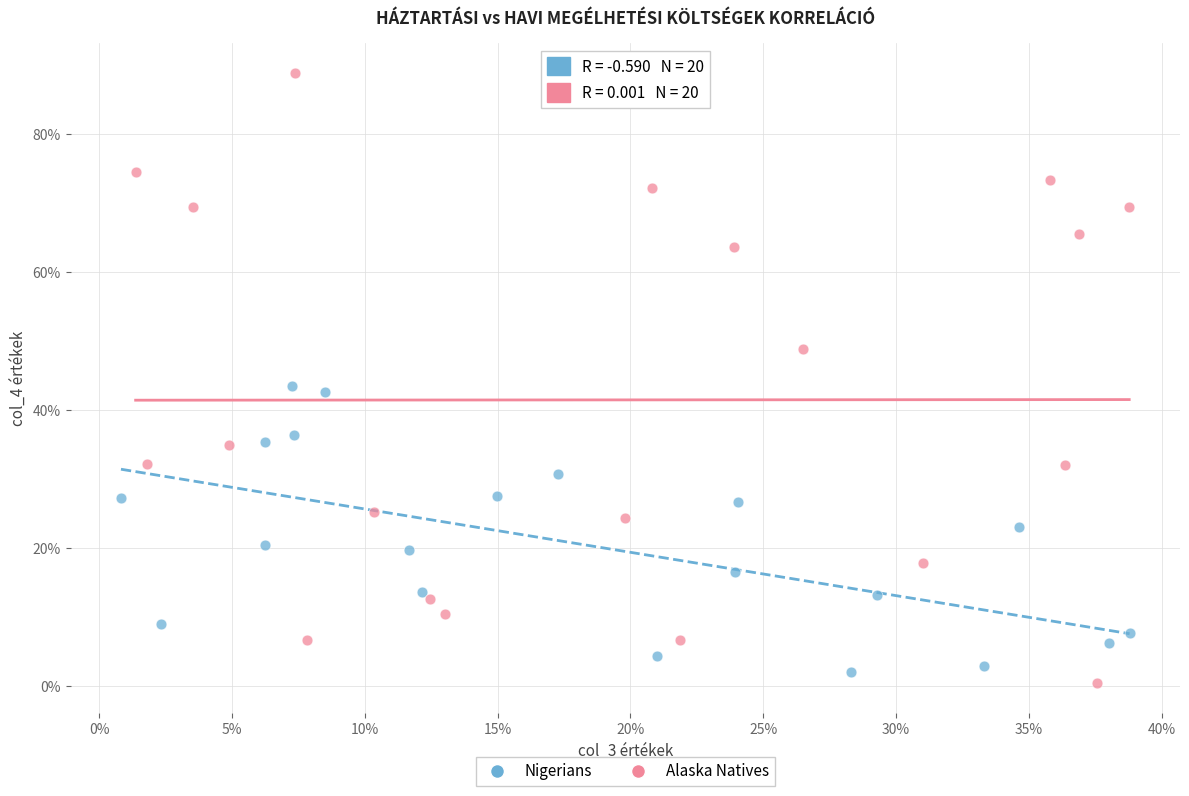

Which series has the largest Y range (max minus min)?

Alaska Natives